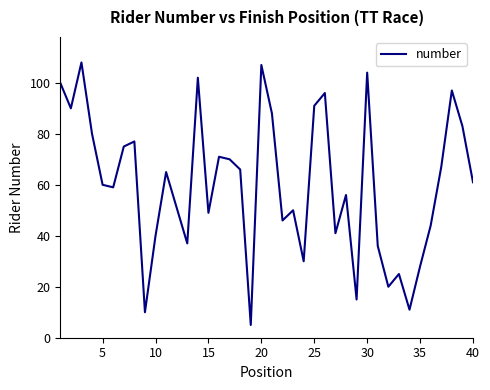

What is the difference between the maximum and minimum values?

103